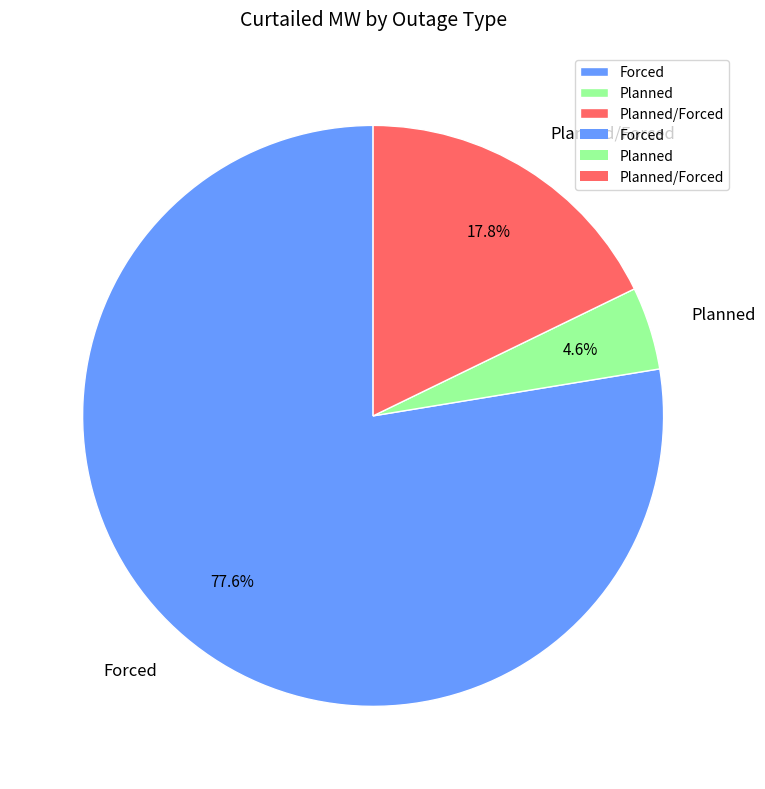

Rank the categories by value from lowest to highest.

Planned, Planned/Forced, Forced